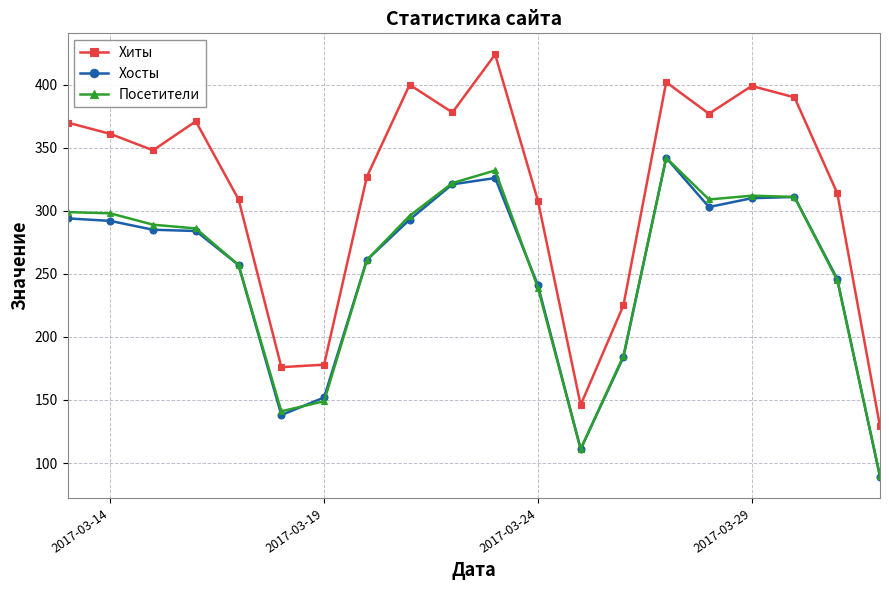

What is the difference between the maximum and minimum values in the Хиты series?

295